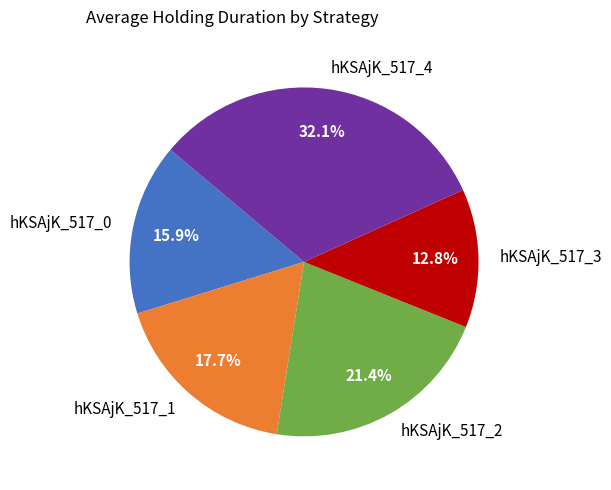

Rank the categories by value from highest to lowest.

hKSAjK_517_4, hKSAjK_517_2, hKSAjK_517_1, hKSAjK_517_0, hKSAjK_517_3